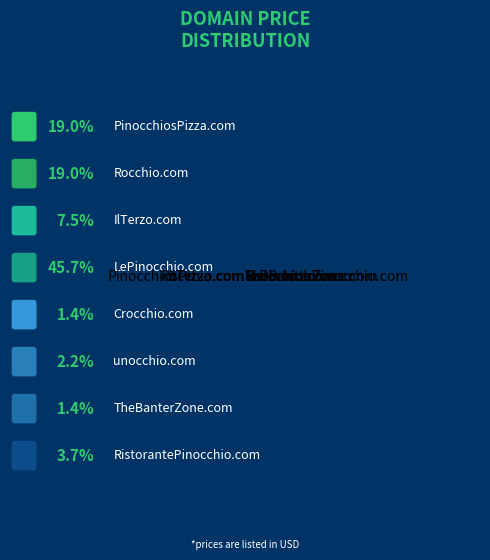

Between LePinocchio.com and Crocchio.com, which is larger?

LePinocchio.com